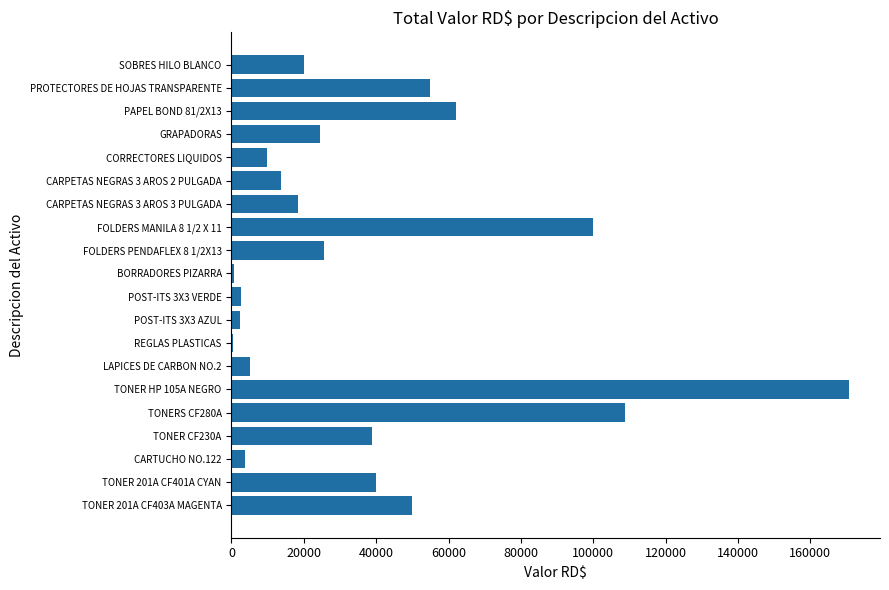

Count the number of categories in the chart.

20